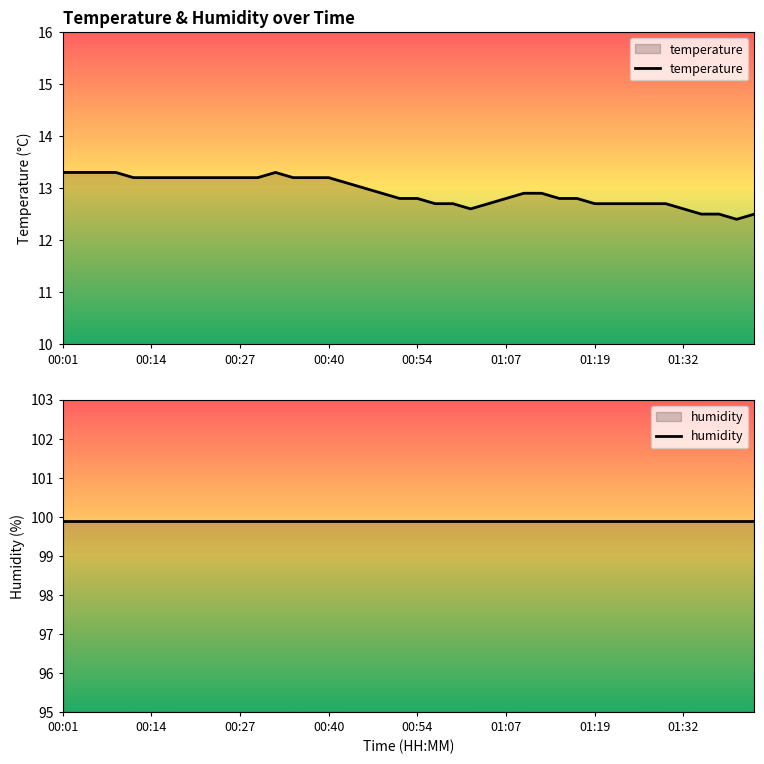

Does the chart display data point markers on the line(s)?

No